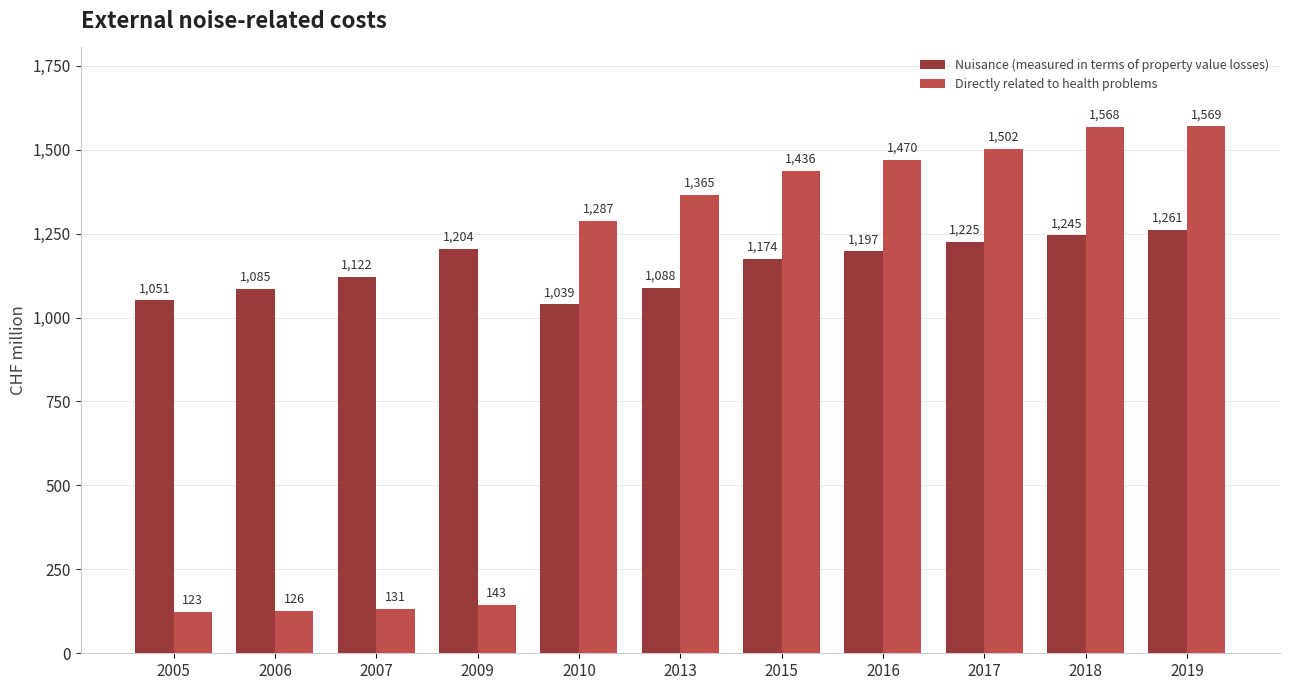

Does the chart contain stacked bars?

No